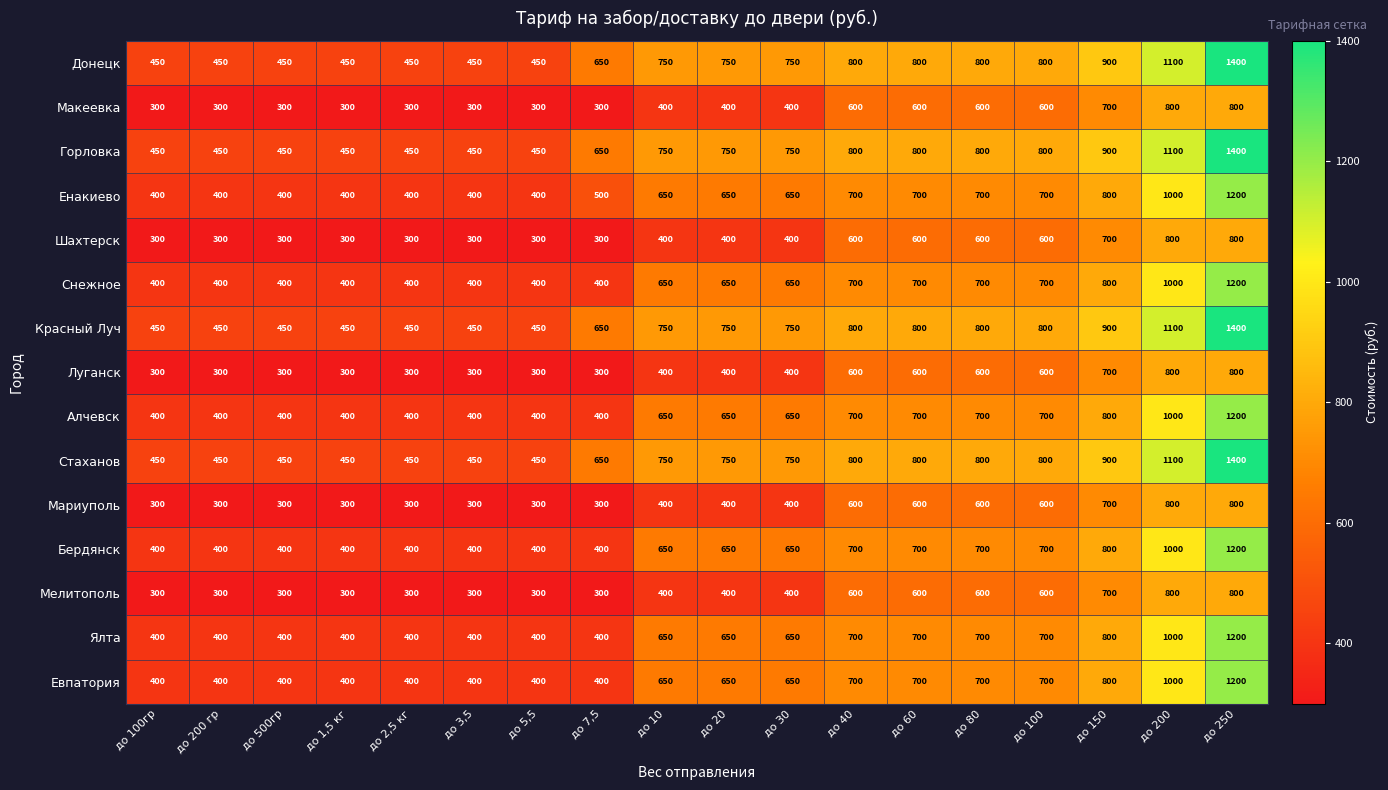

What is the sum of the Луганск values at до 200 гр and до 5,5?

600